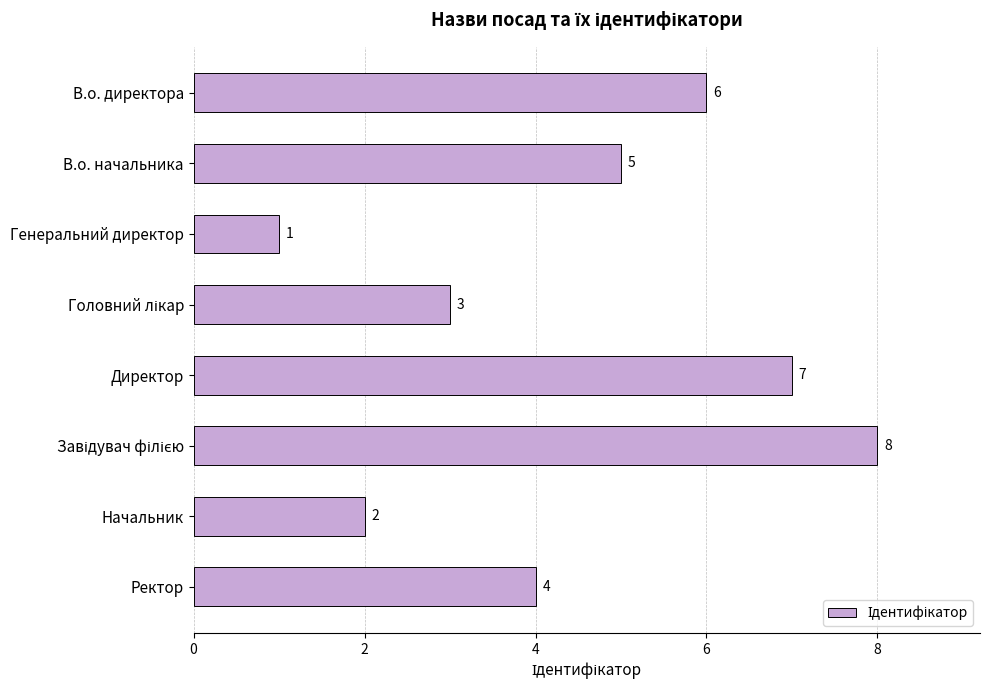

The value at В.о. начальника is 8. True or false?

False